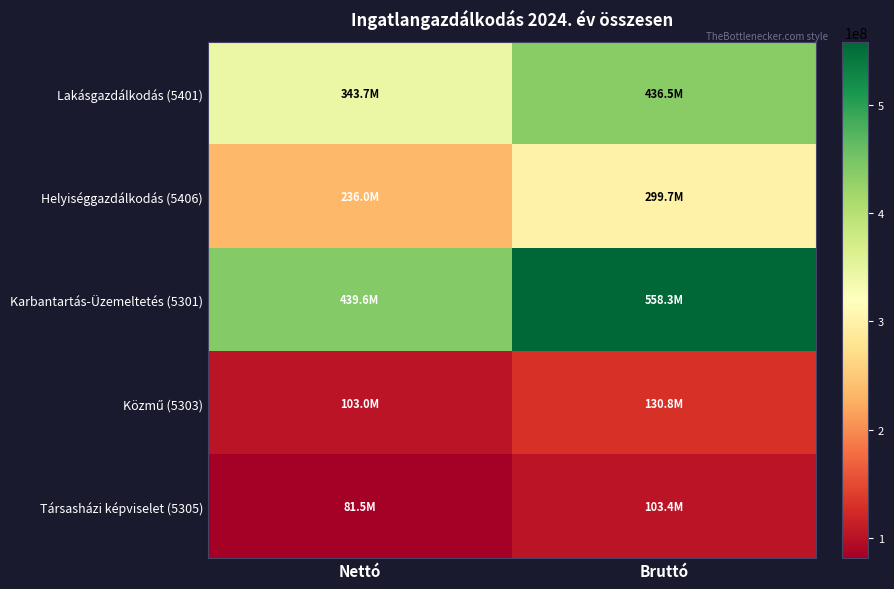

How many distinct data groups are displayed?

5